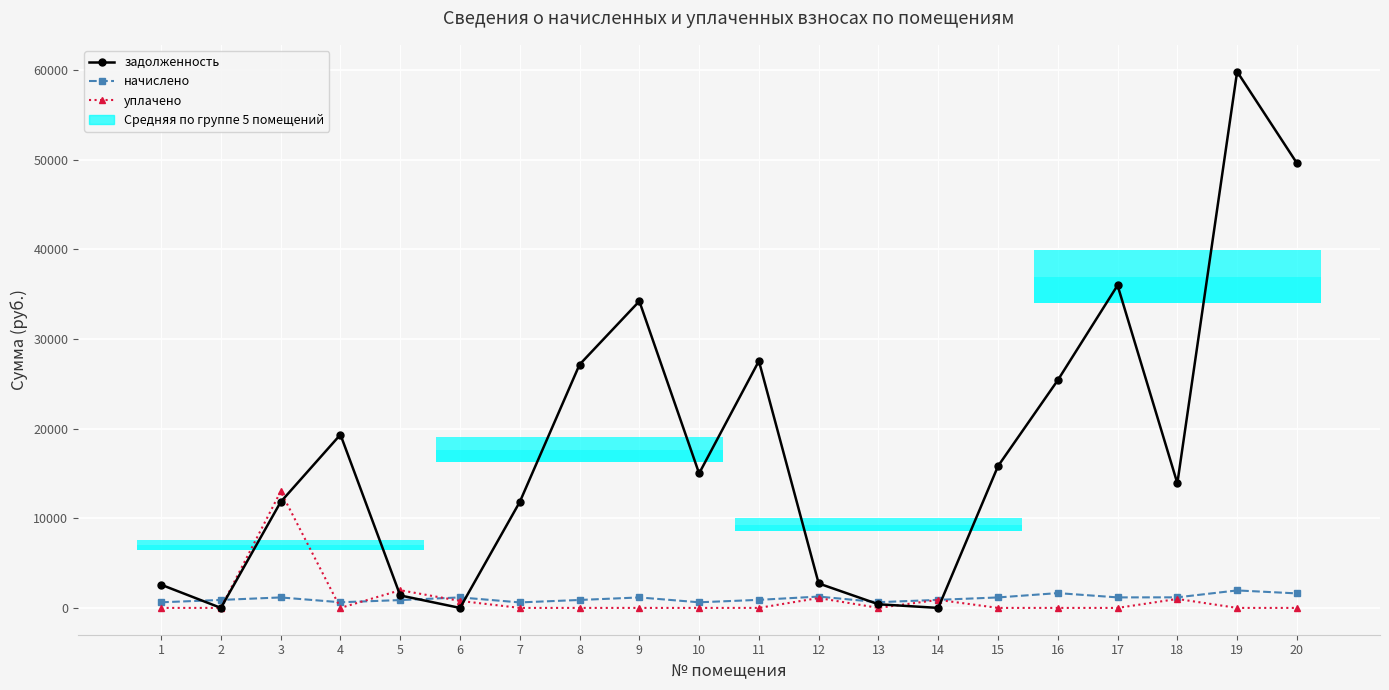

At which label does задолженность first exceed 15005?

4